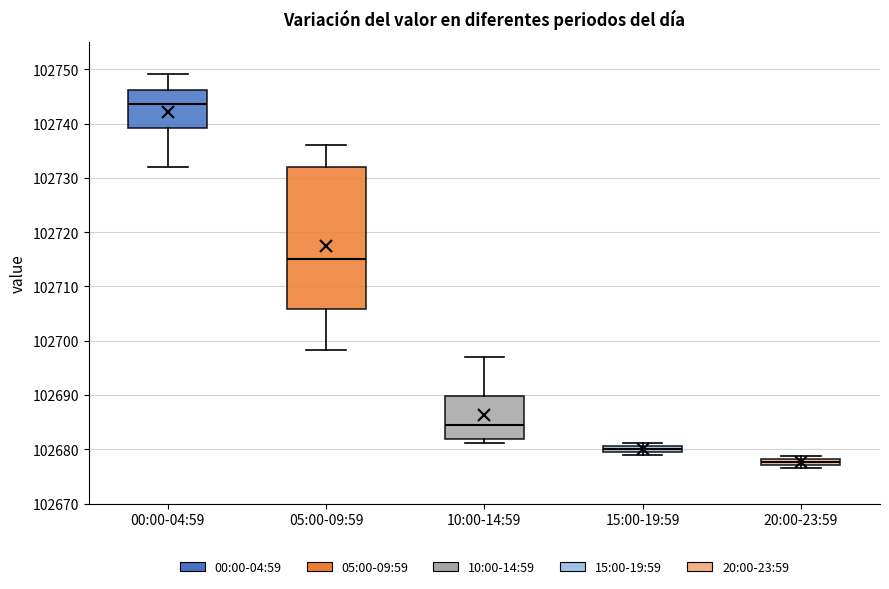

Which box's median line is the highest?

00:00-04:59